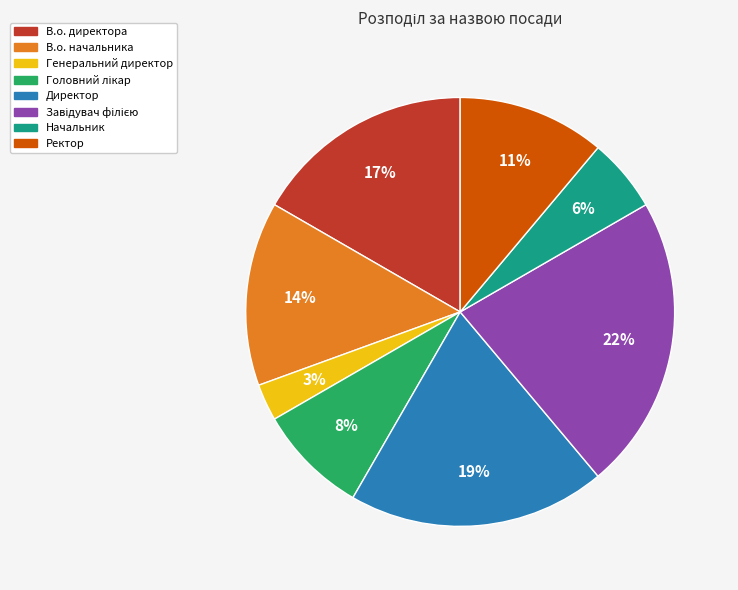

What is the smallest slice in the pie chart?

Генеральний директор